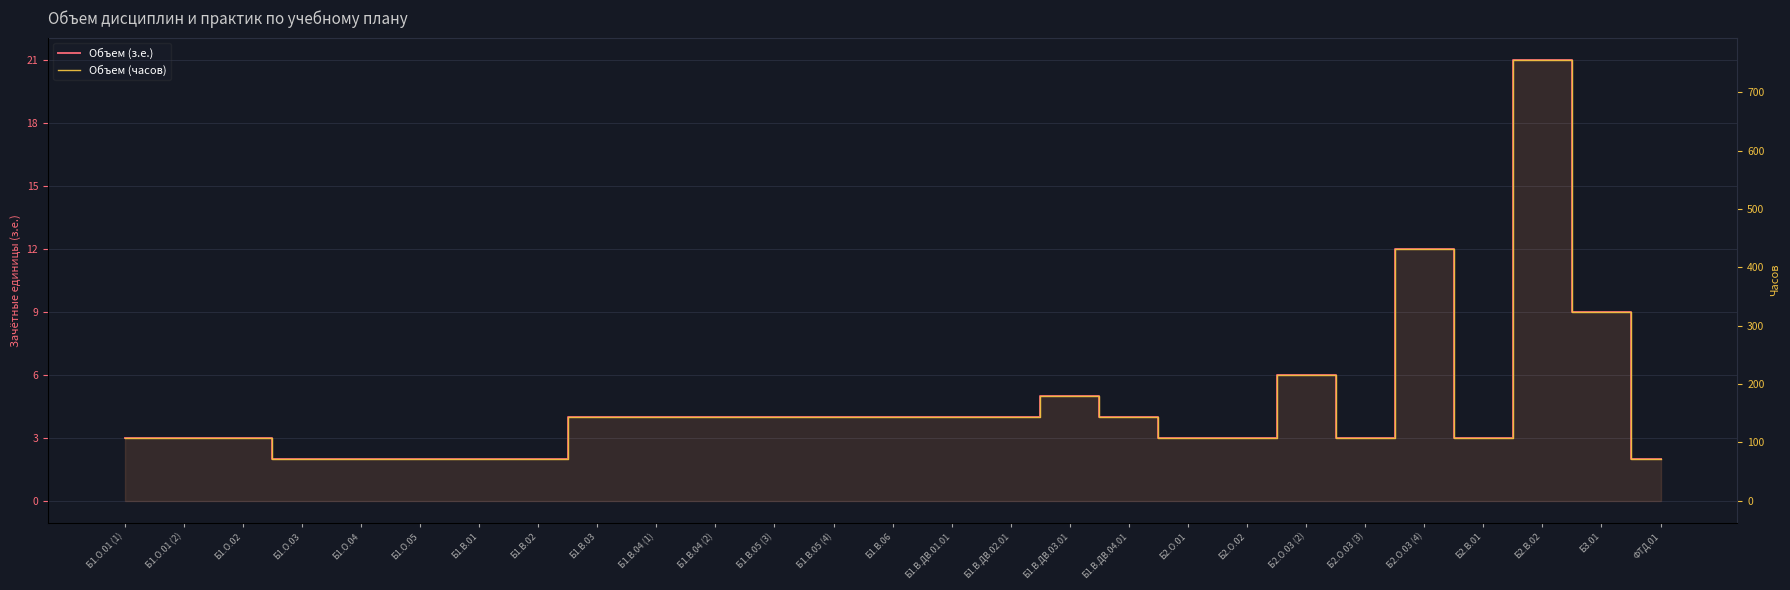

True or false: Объем (з.е.) has a value of 3 at Б1.О.01 (1).

True